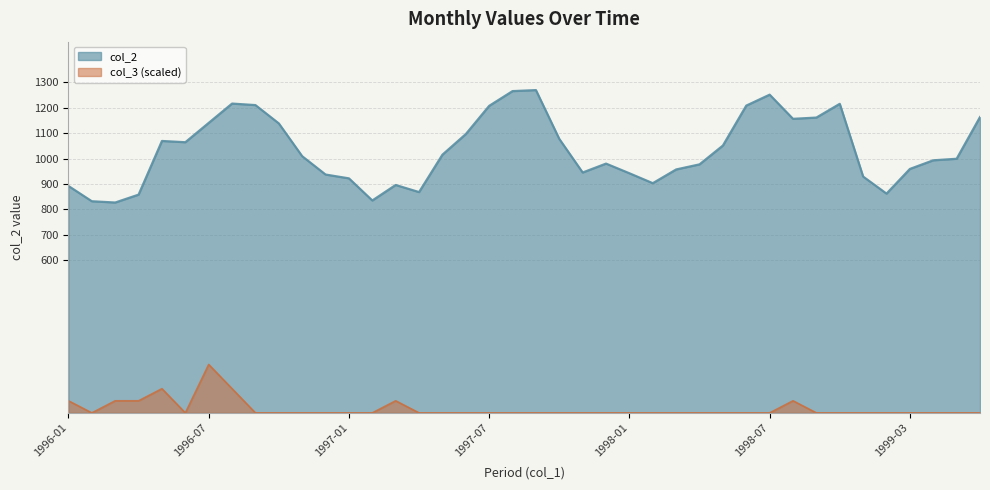

Is it true that col_3 equals -86.2 at 1999-02?

False